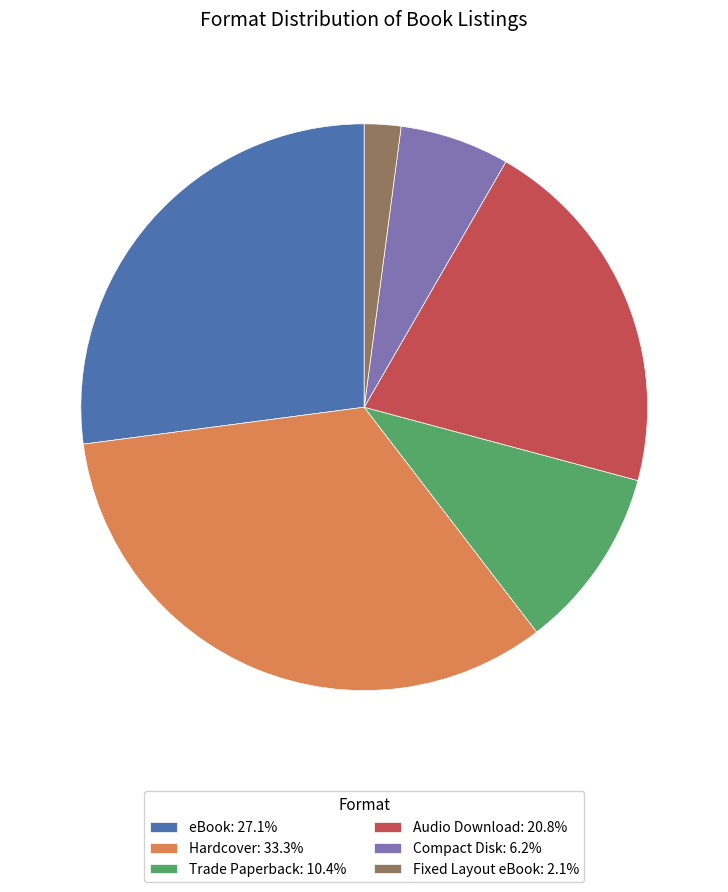

The Compact Disk slice represents 6% of the pie. True or false?

True